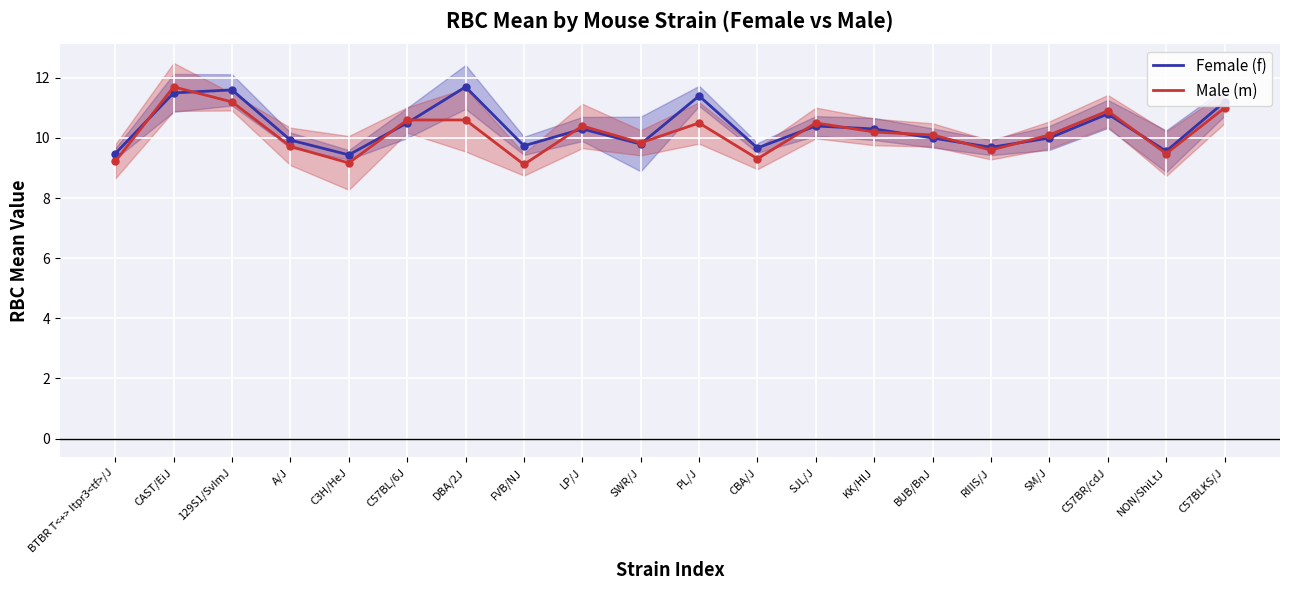

True or false: Male (m) and Female (f) intersect in this chart.

True